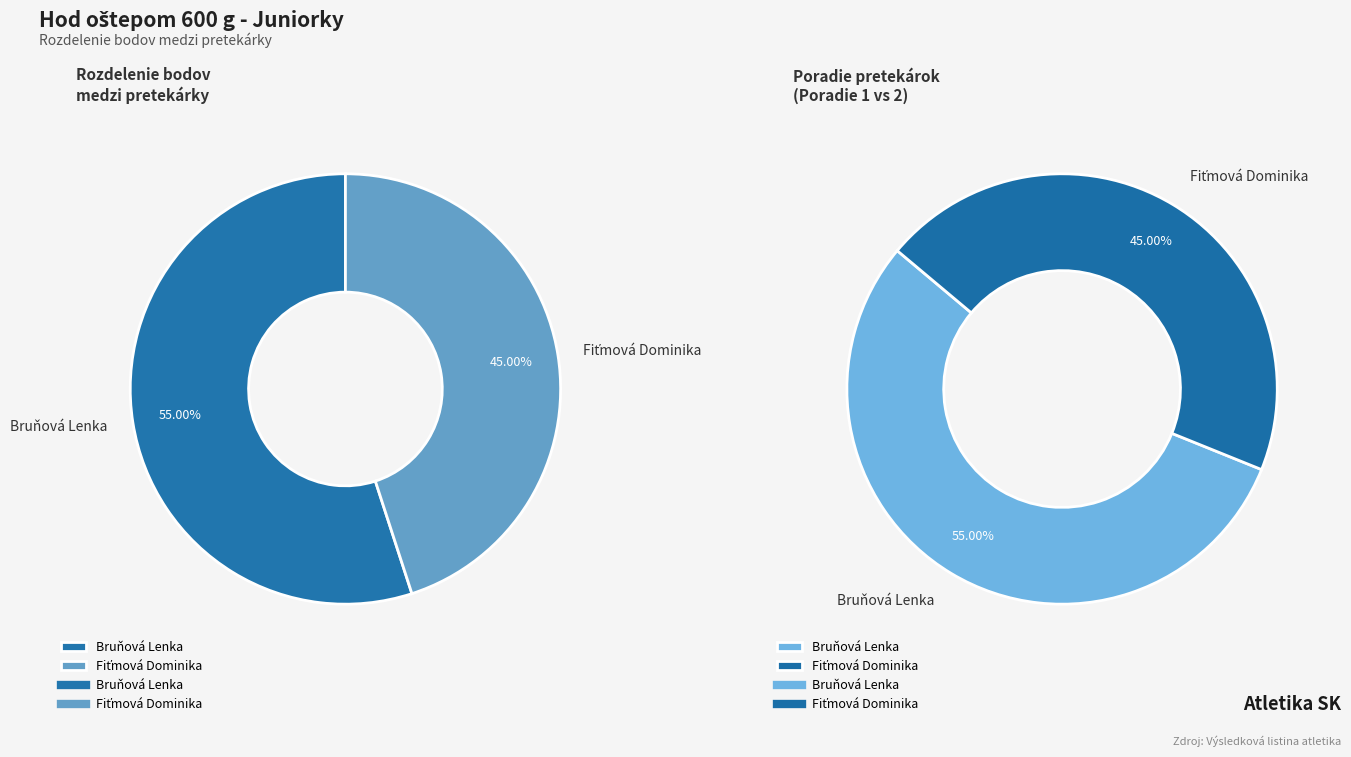

Count the number of slices in the pie.

2